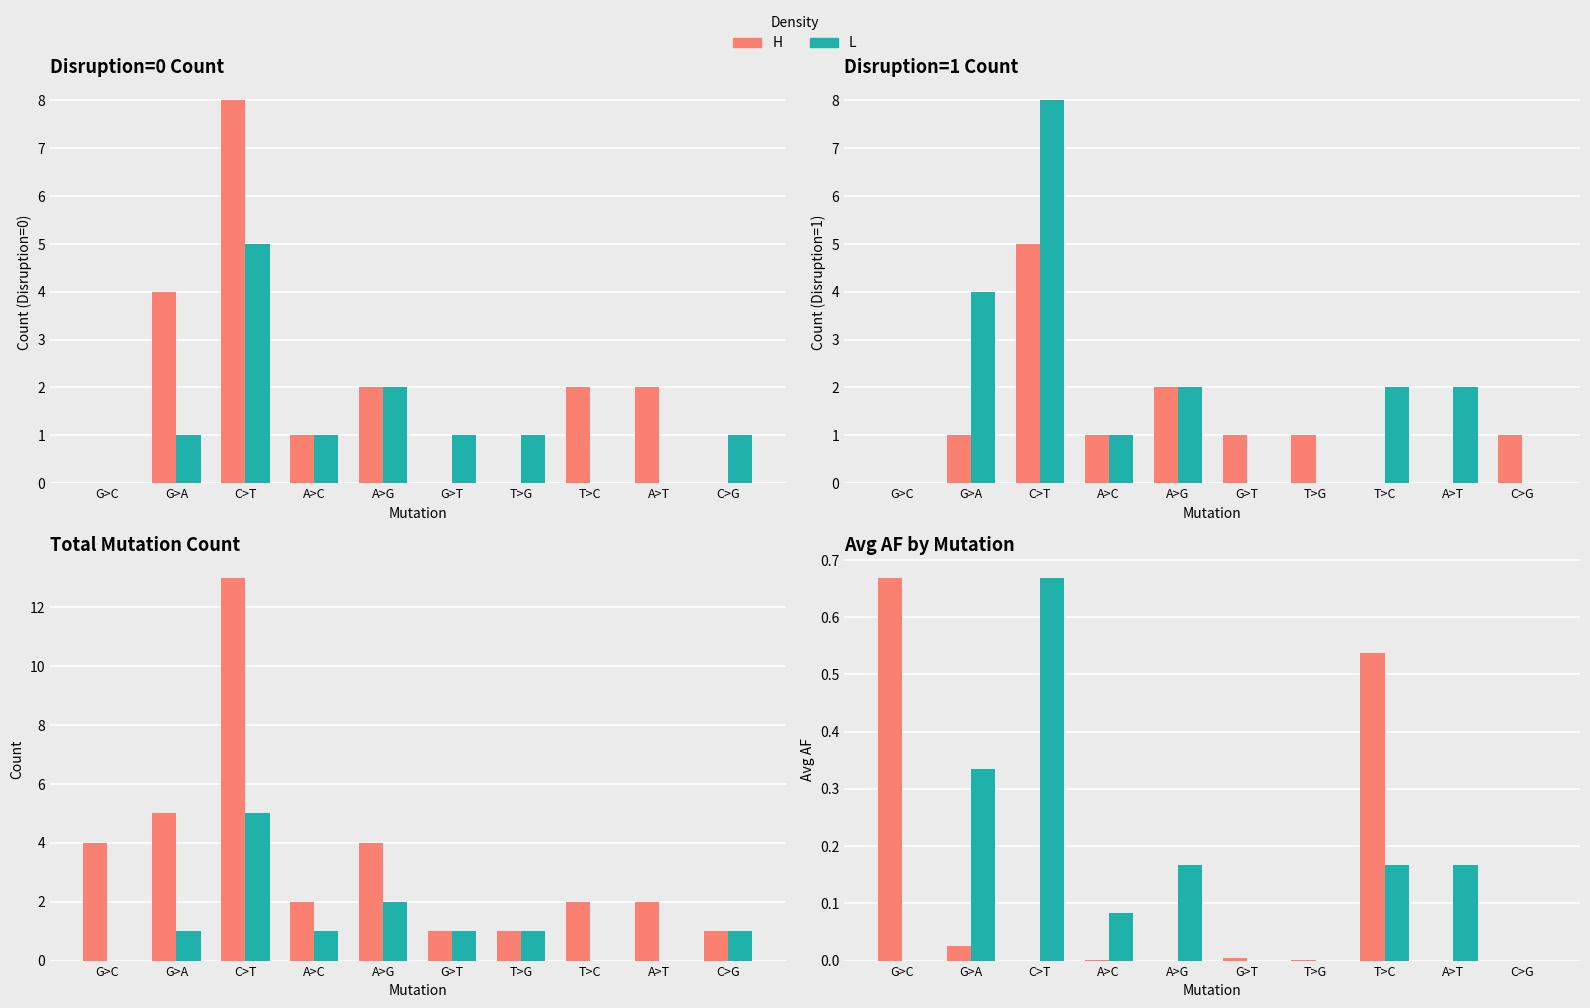

How many data points in L are above 0?

6